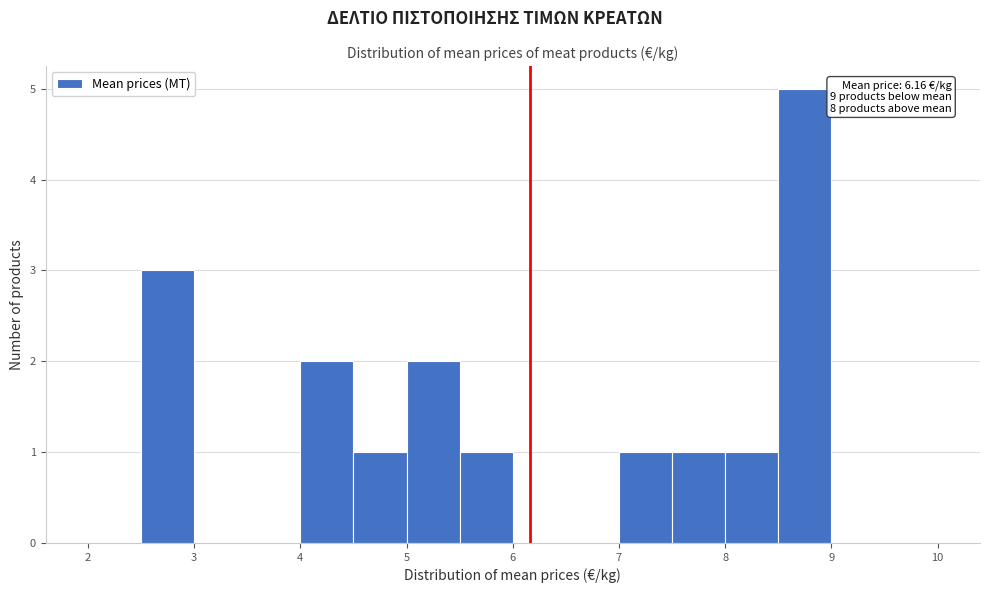

Over which range of the x-axis is the bar tallest?

8.5 to 9.0